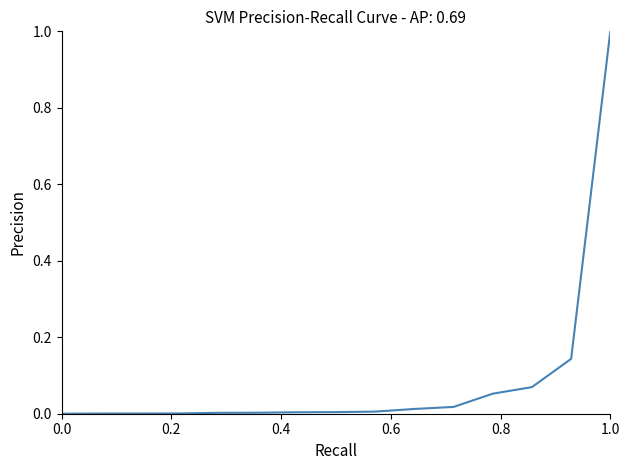

How many categories are shown in the chart?

15